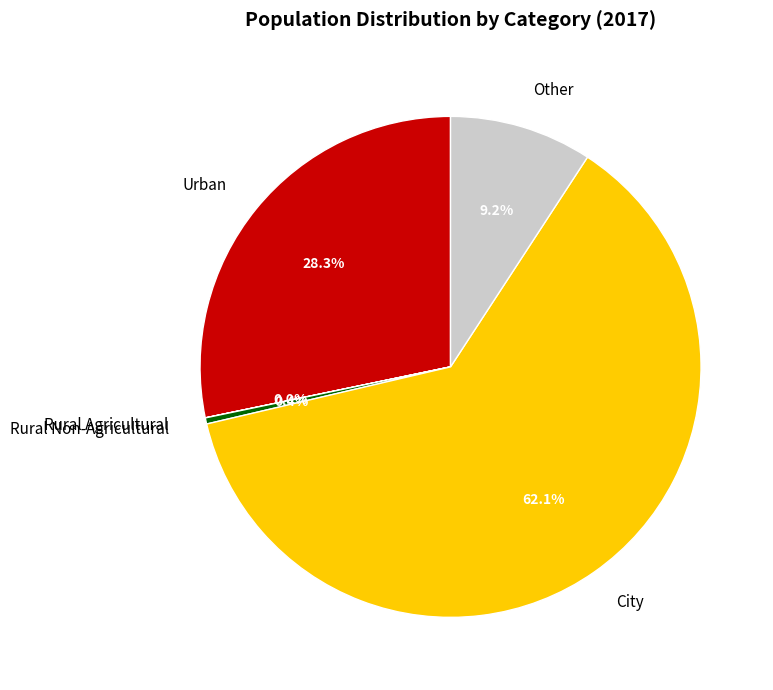

Between Other and Urban, which is larger?

Urban